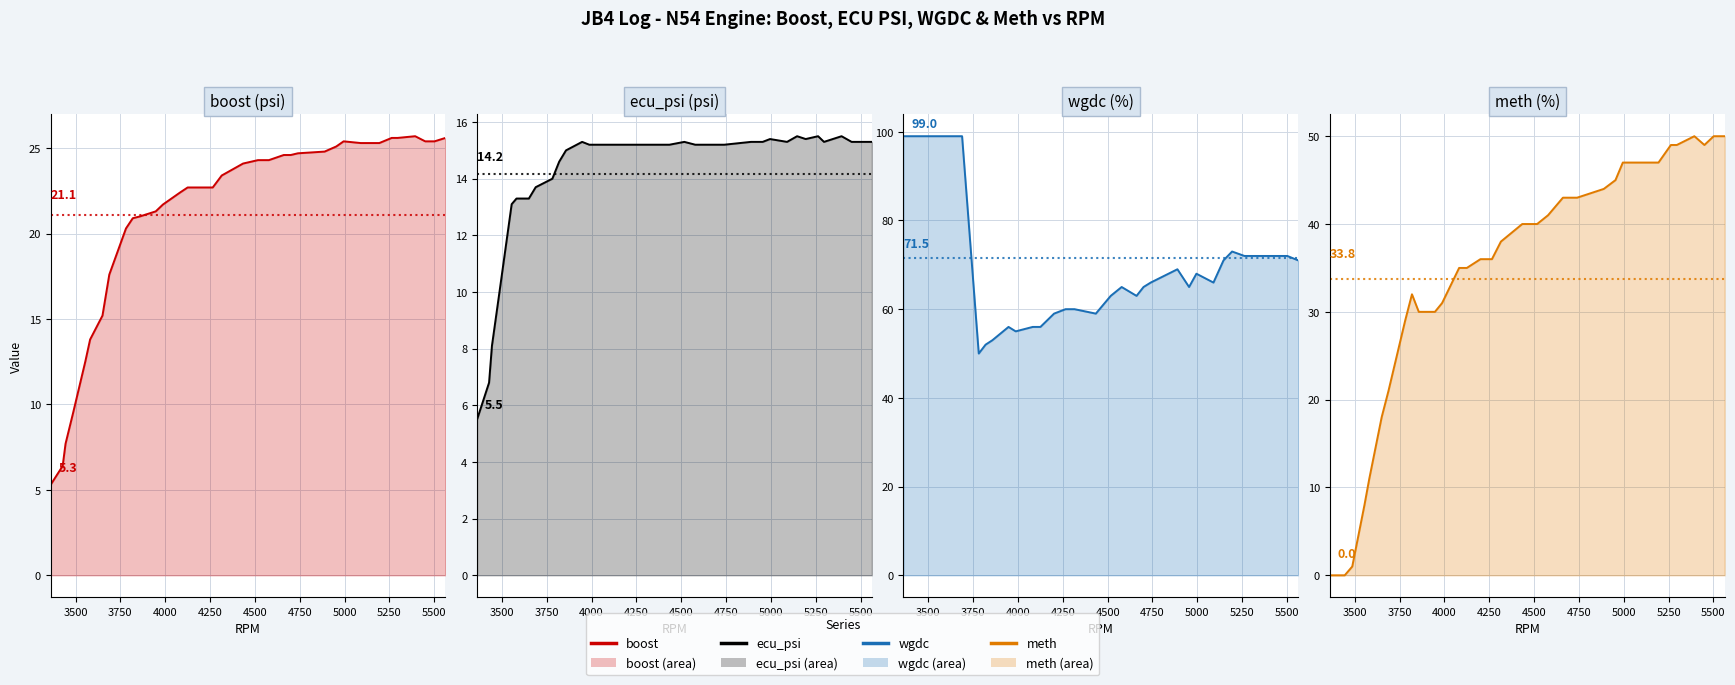

What is the difference between the maximum and minimum values in the boost (line) series?

20.4